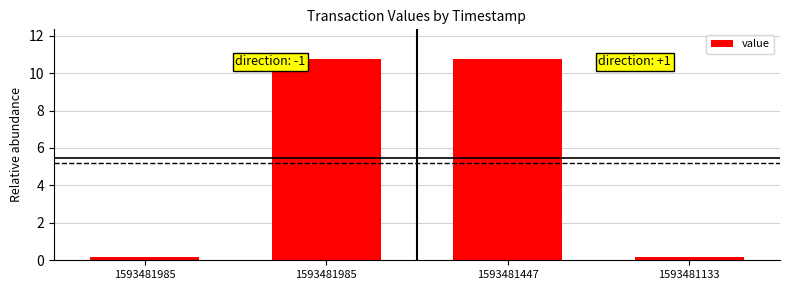

What is the greatest value displayed?

10.7